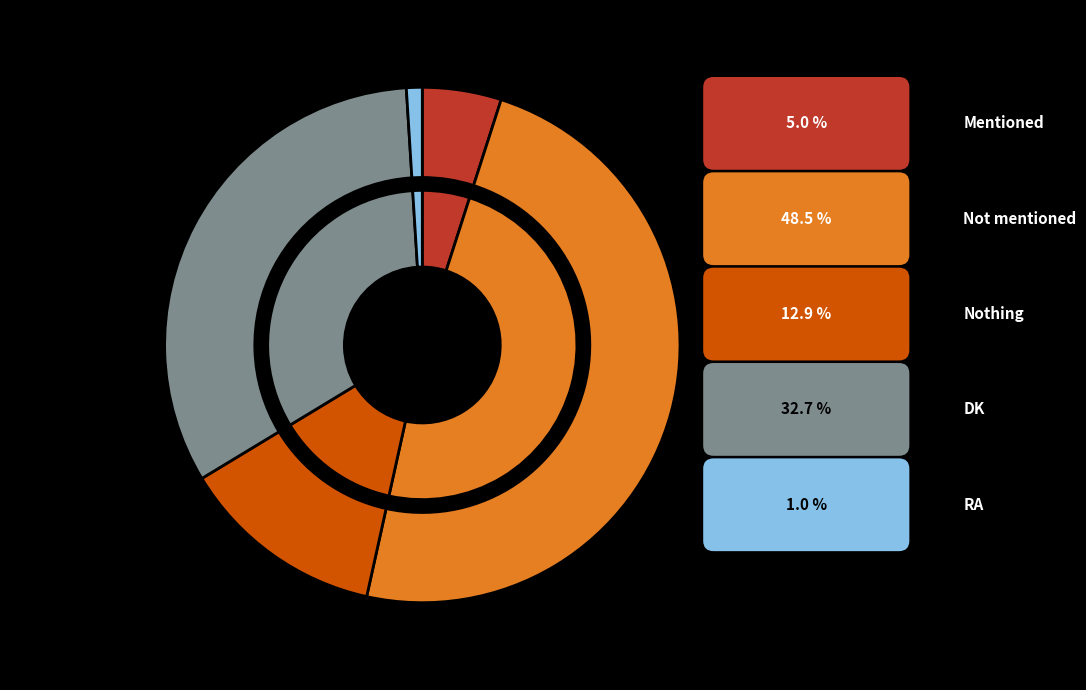

Which category has the biggest portion of the pie?

Not mentioned